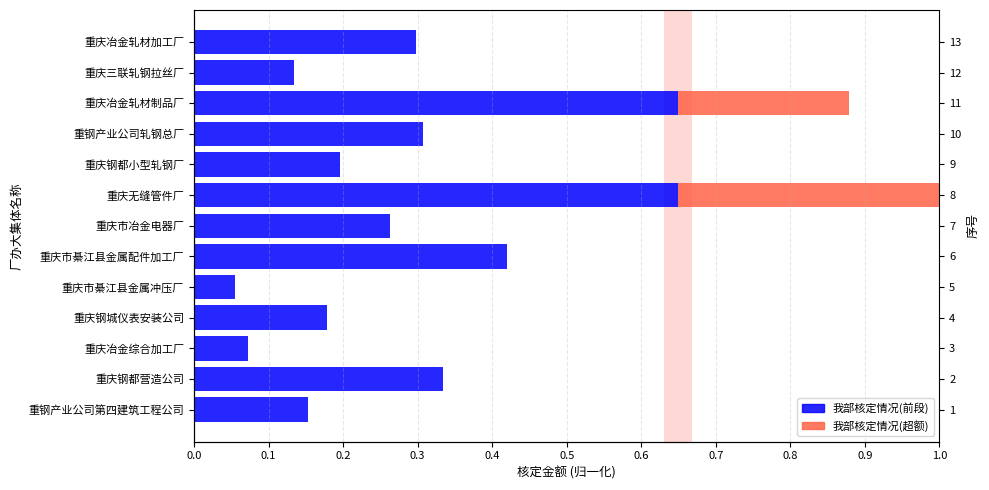

How many data points does each series have?

13